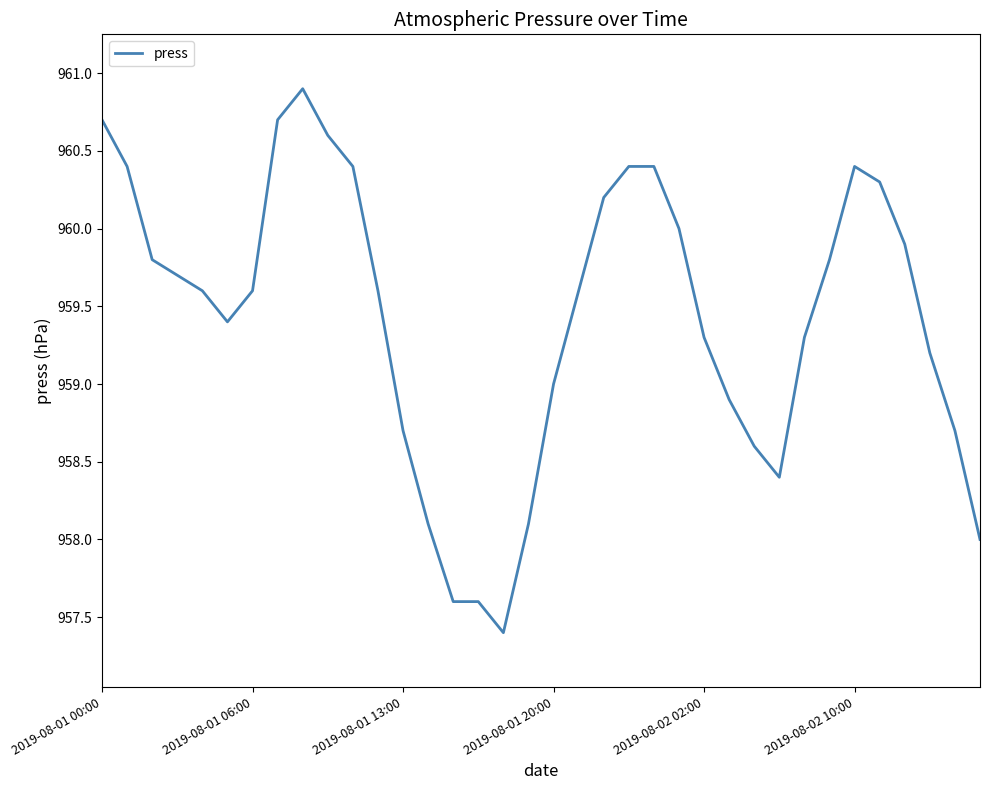

How many lines are shown in the chart?

1